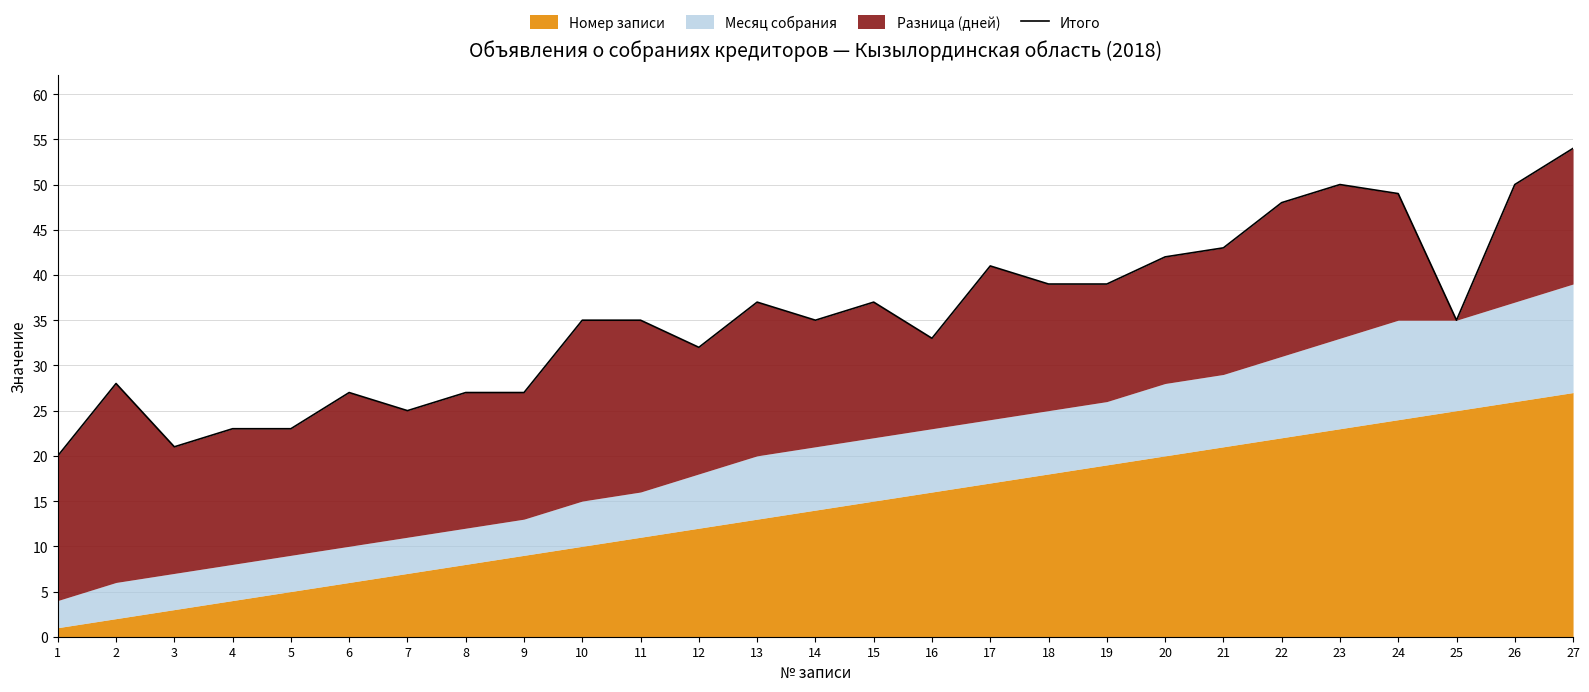

What value does the data have at 7, to the nearest 10?

20